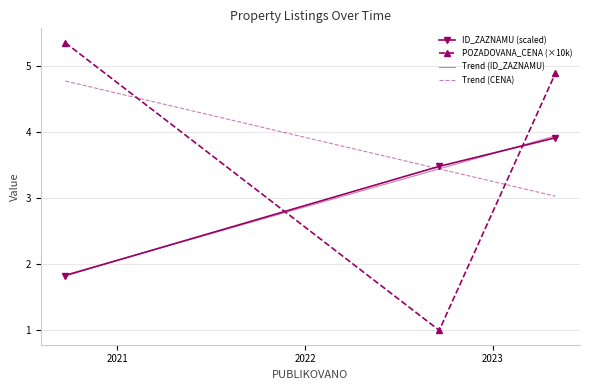

Rank the series by their average value, from lowest to highest.

ID_ZAZNAMU, POZADOVANA_CENA